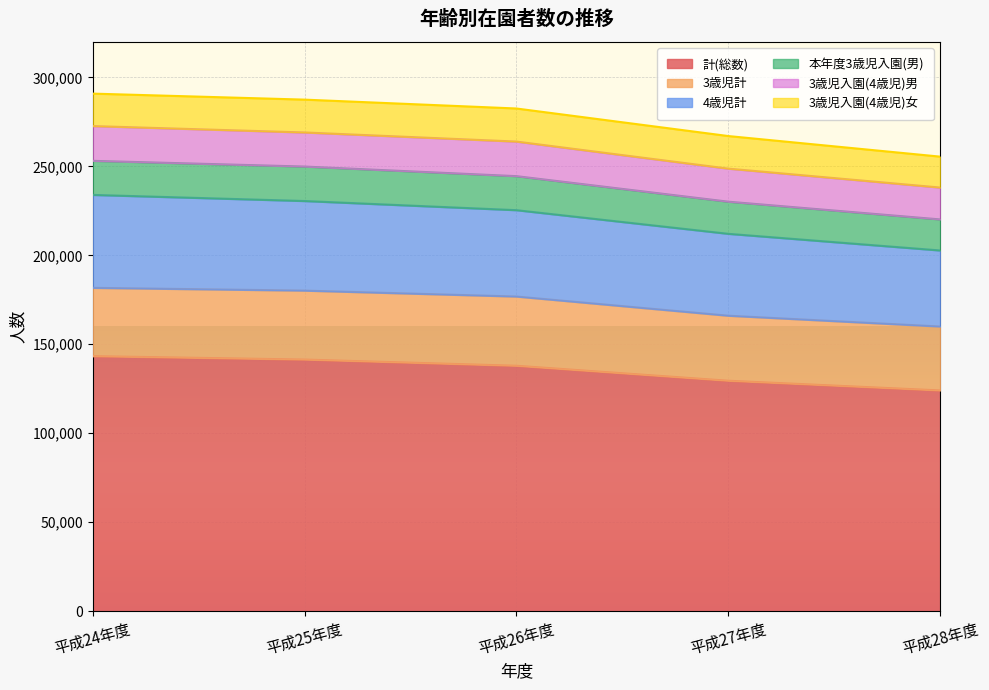

Where does the 4歳児計 series first go above 225363?

平成24年度